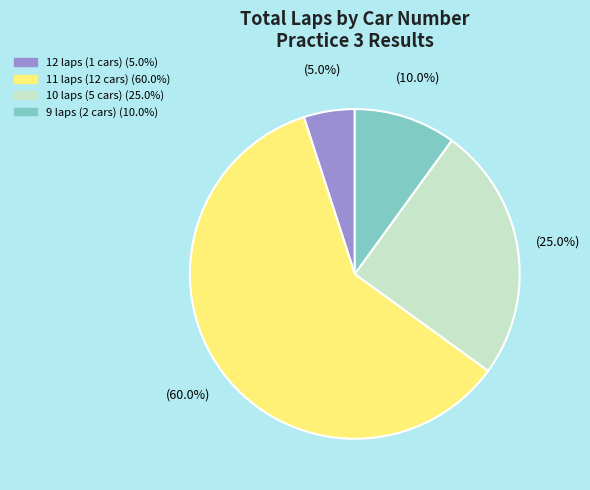

Does any single category account for the majority?

Yes